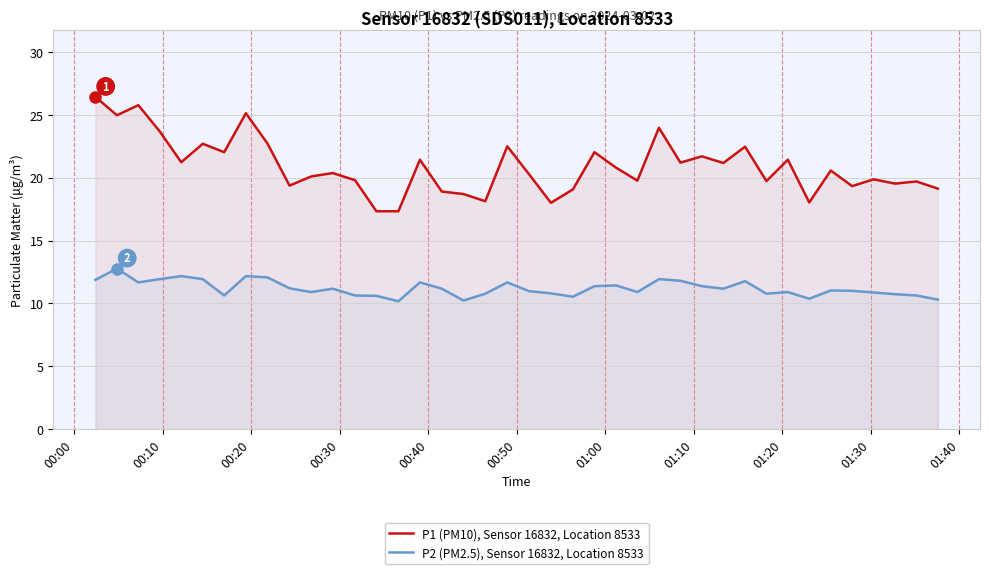

True or false: P2 (PM2.5), Sensor 16832, Location 8533 and P1 (PM10), Sensor 16832, Location 8533 cross at least once.

False